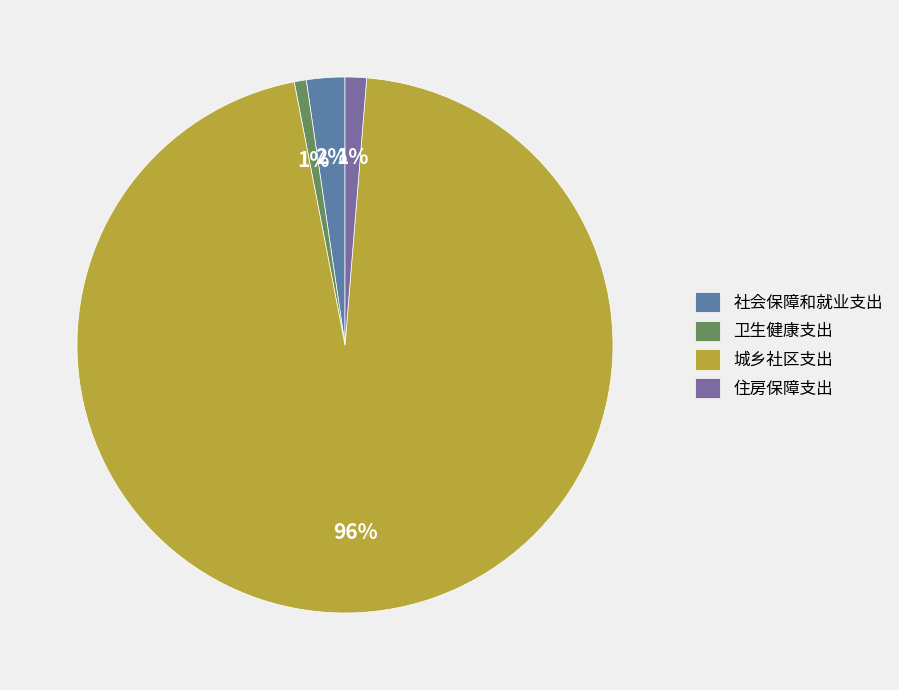

Which category has the smallest portion of the pie?

卫生健康支出